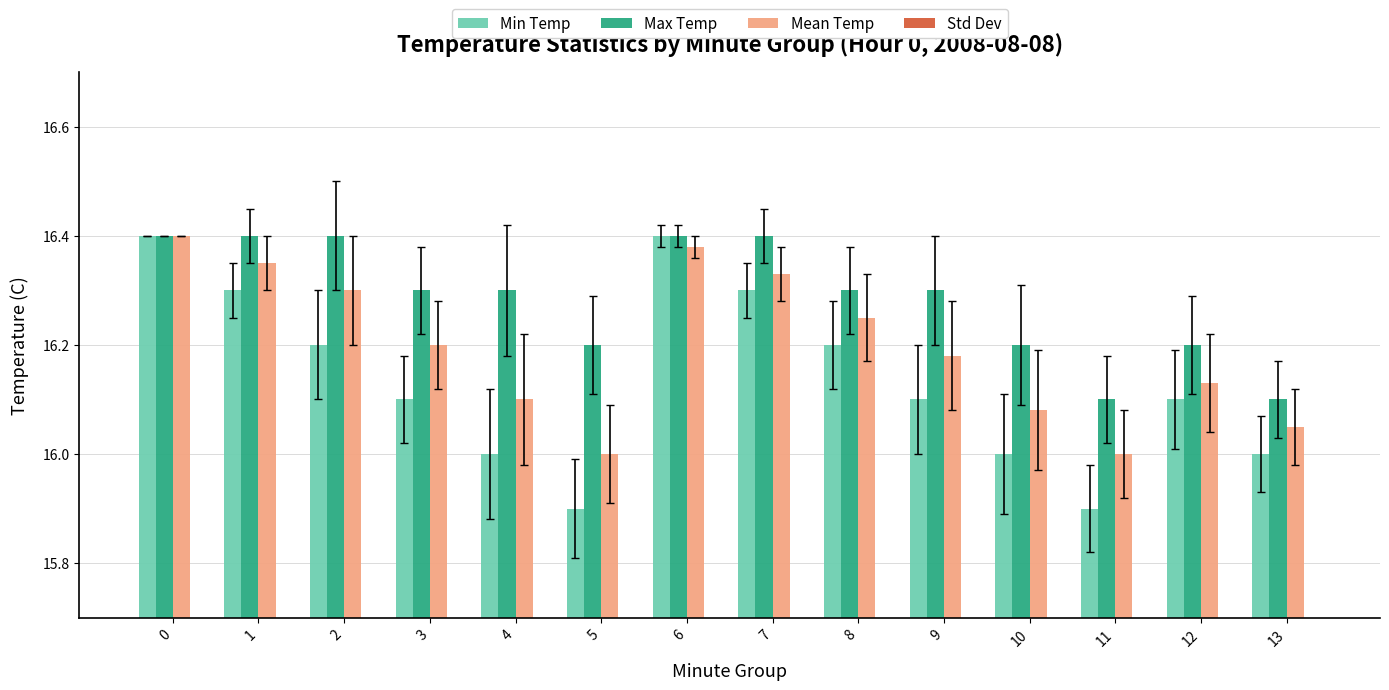

Which series has the widest spread of values?

Min Temp